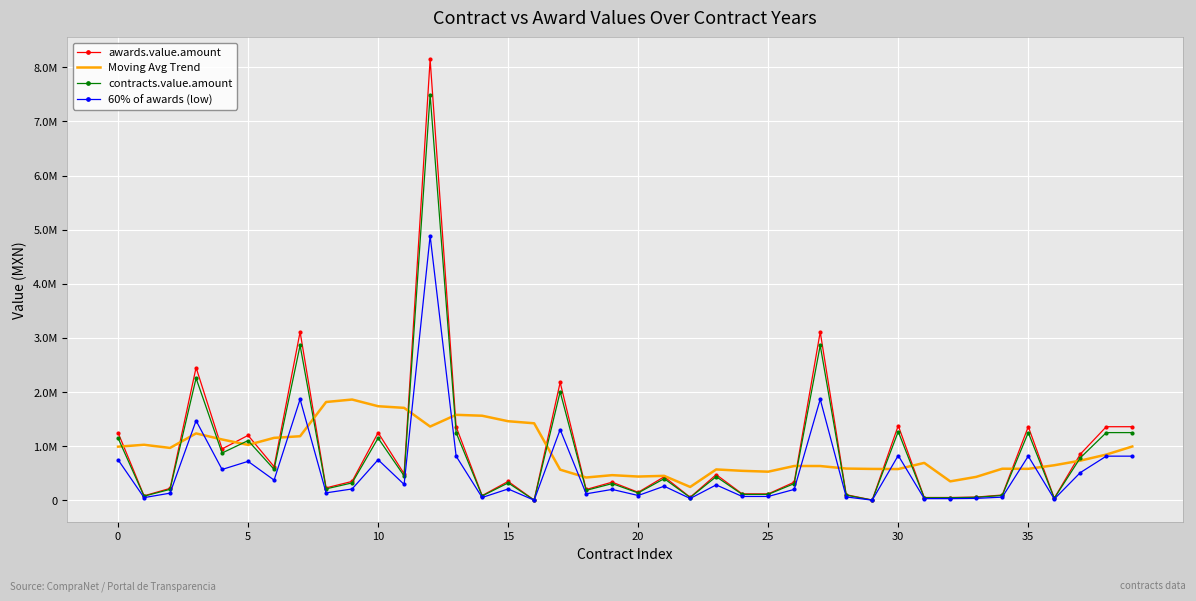

What are all the series names shown in the legend?

awards.value.amount, Moving Avg Trend, contracts.value.amount, 60% of awards (low)